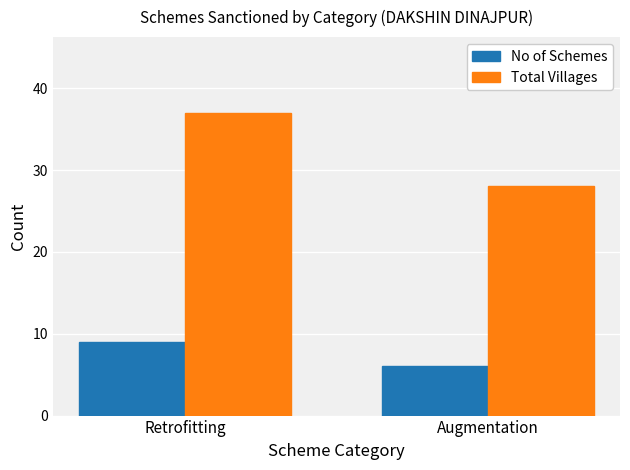

What position from the right is Augmentation?

1